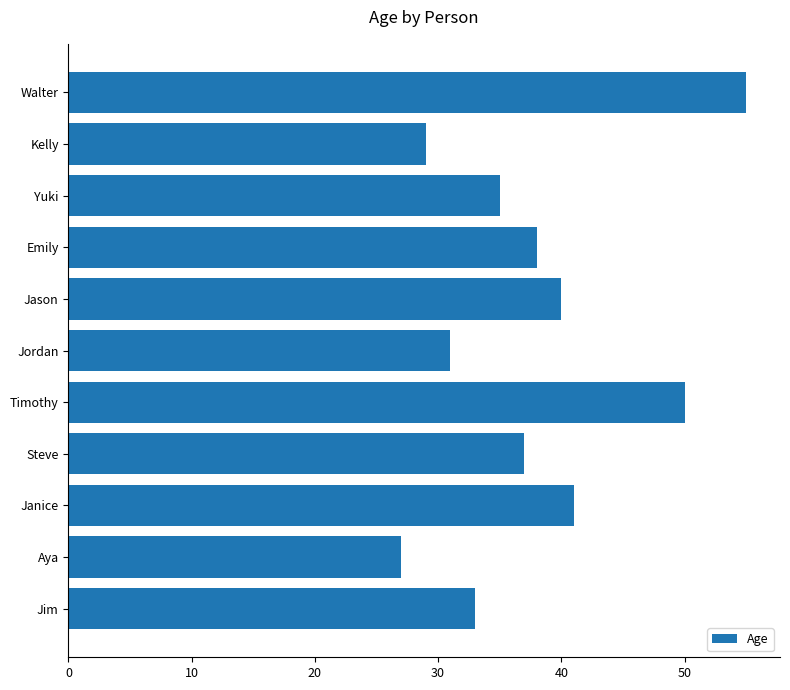

What is the change in value from Emily to Walter?

+17